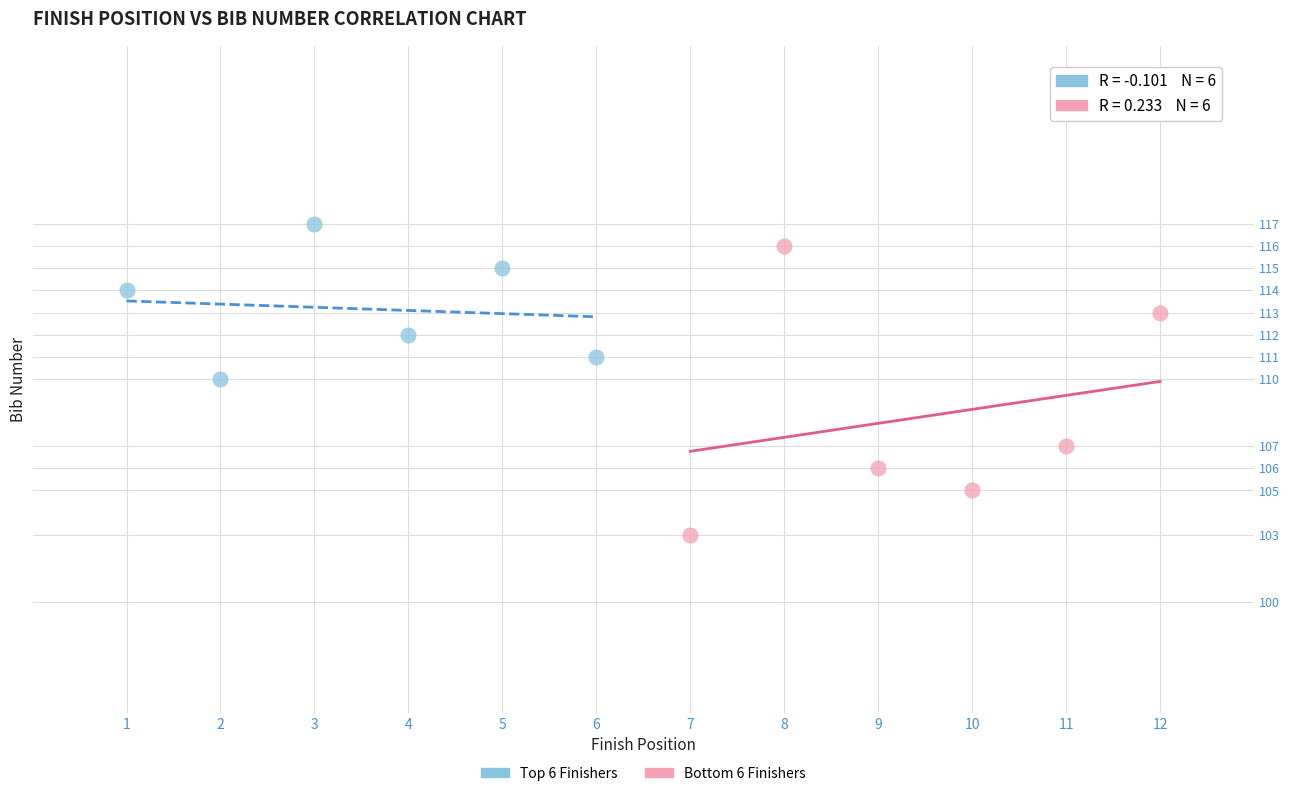

Which series reaches the minimum Y coordinate?

Bottom 6 Finishers